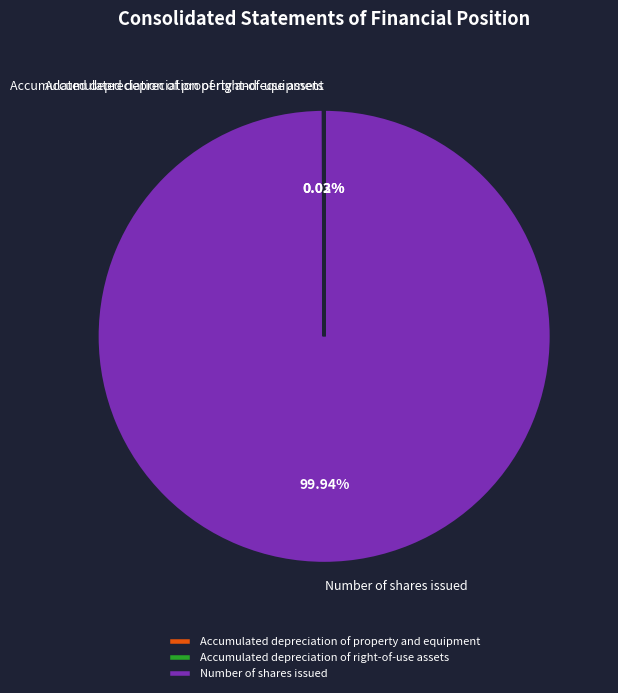

What percentage is the Number of shares issued slice, to the nearest percent?

100%